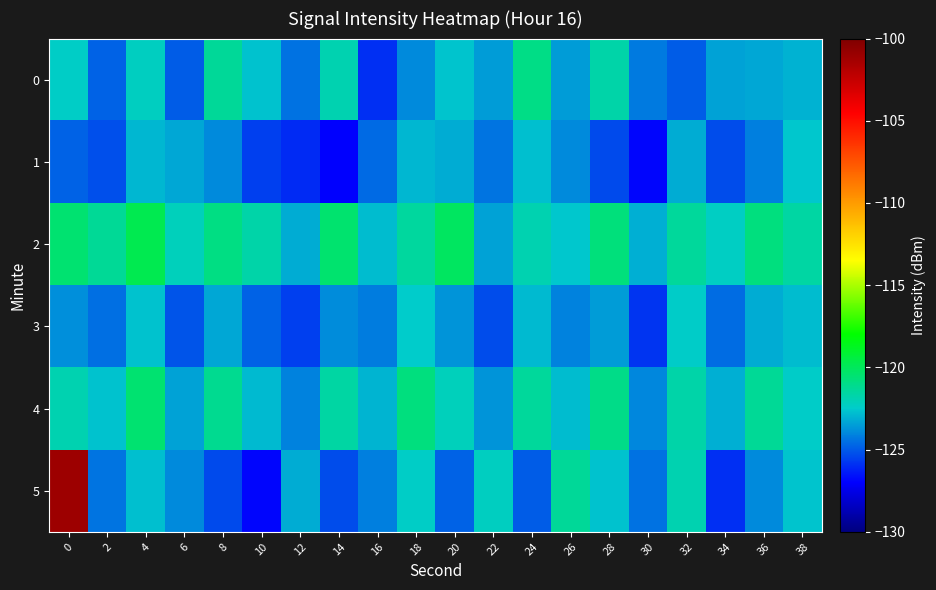

At 14, list the series in order from smallest to largest.

row_1, row_5, row_3, row_0, row_4, row_2